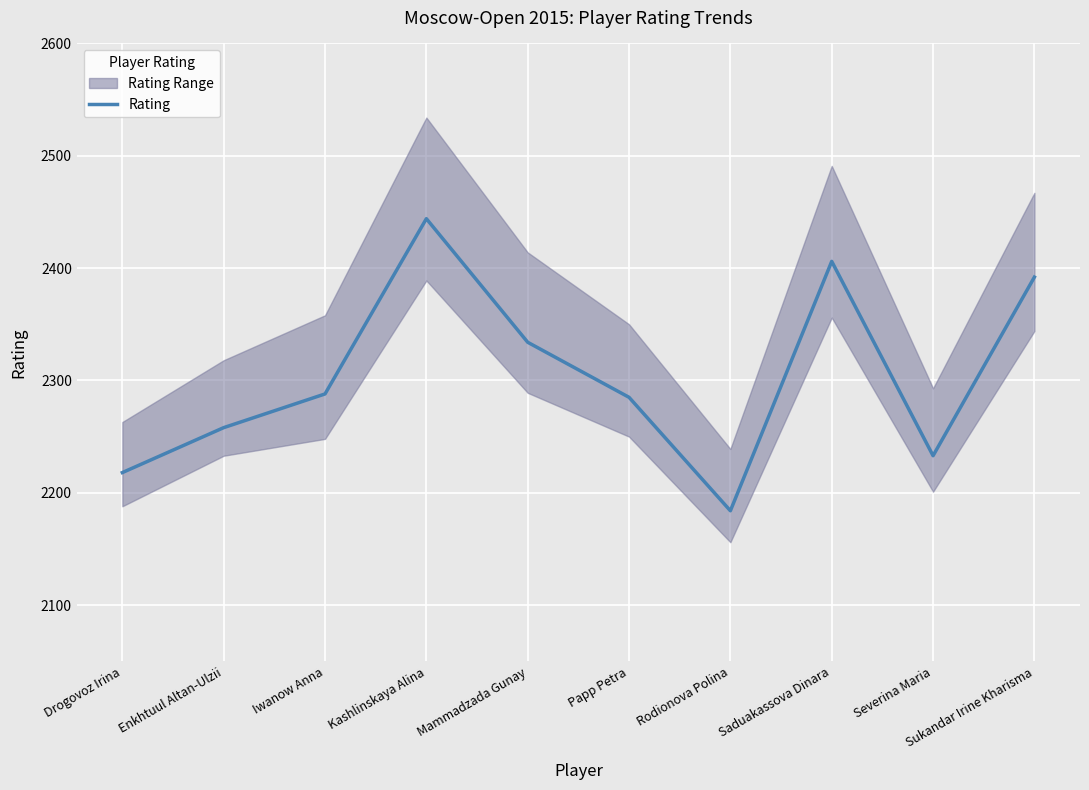

What is the value of the 7th point from the left?

2184